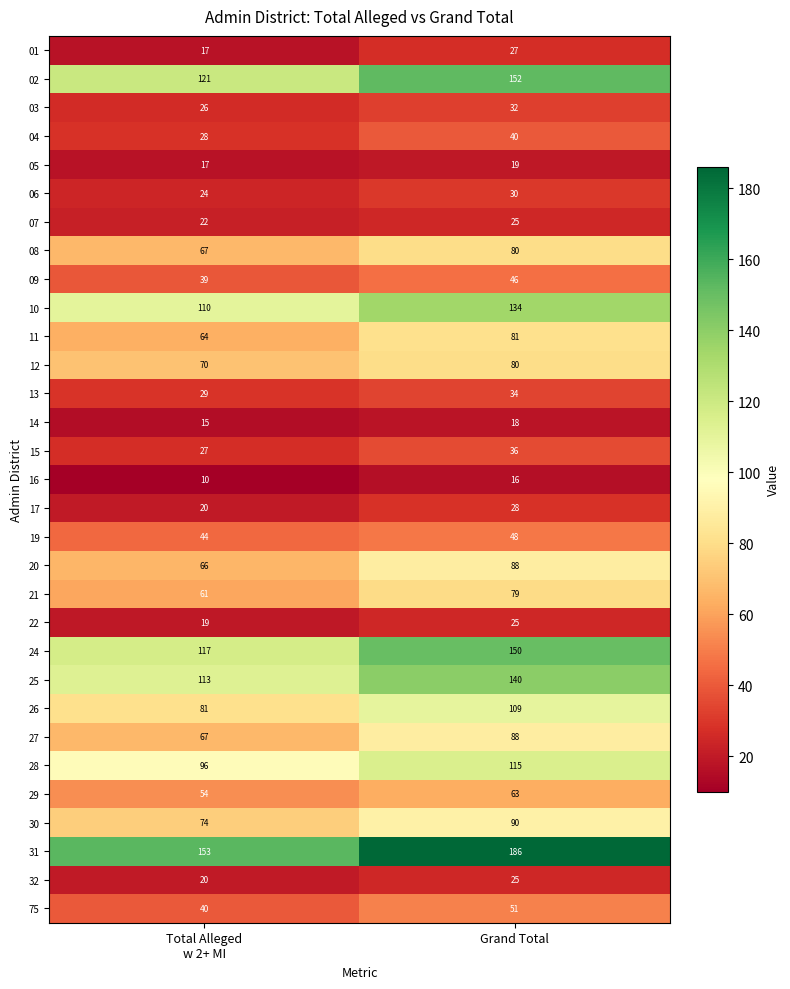

Which series has the largest total across all categories?

31